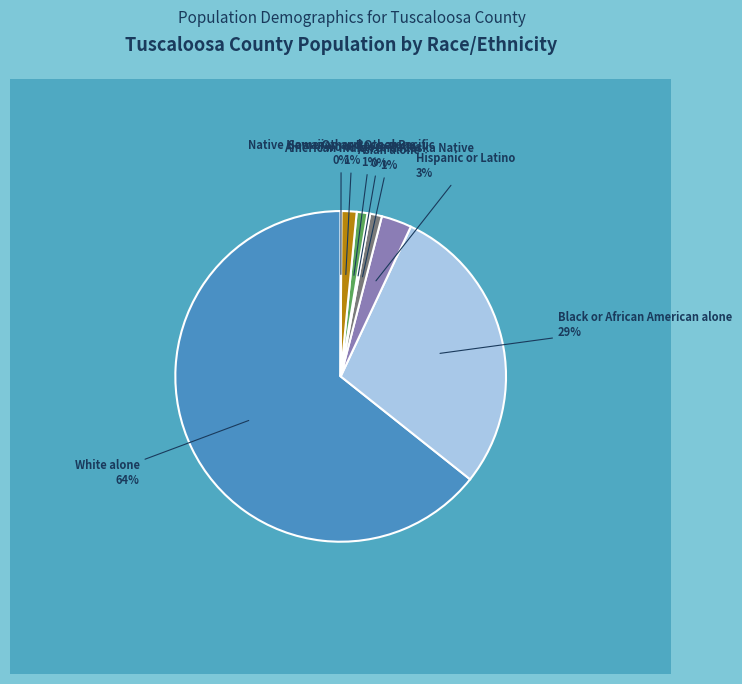

How many segments does this pie chart have?

8